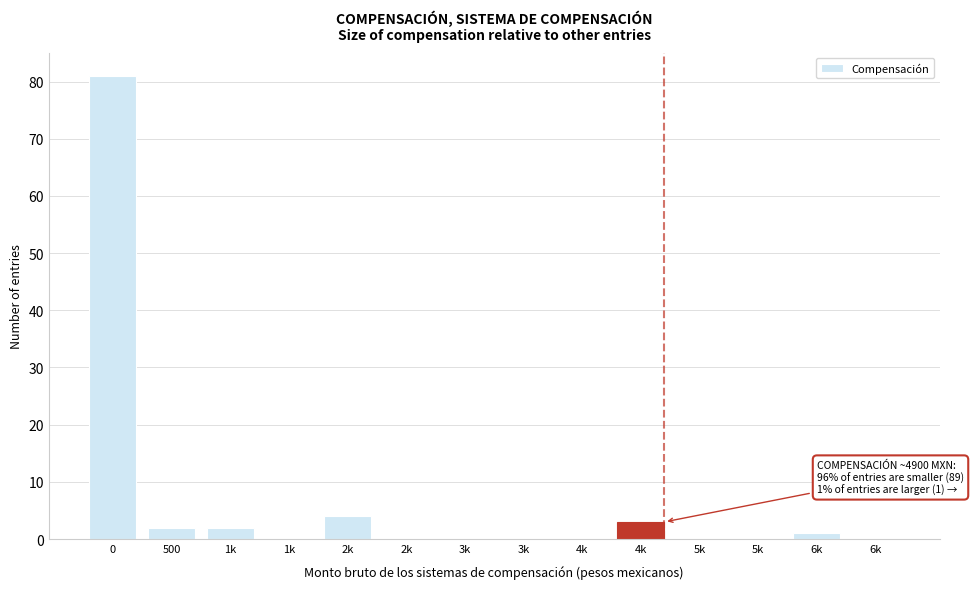

How many categories are shown in the chart?

14